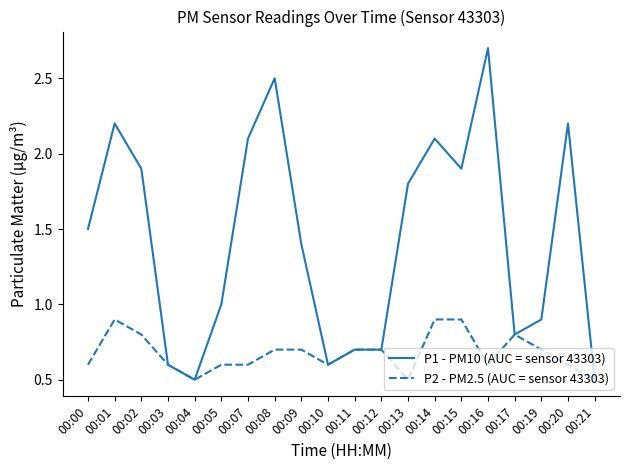

List the series in order of their peak value, lowest first.

P2 - PM2.5 (AUC = sensor 43303), P1 - PM10 (AUC = sensor 43303)